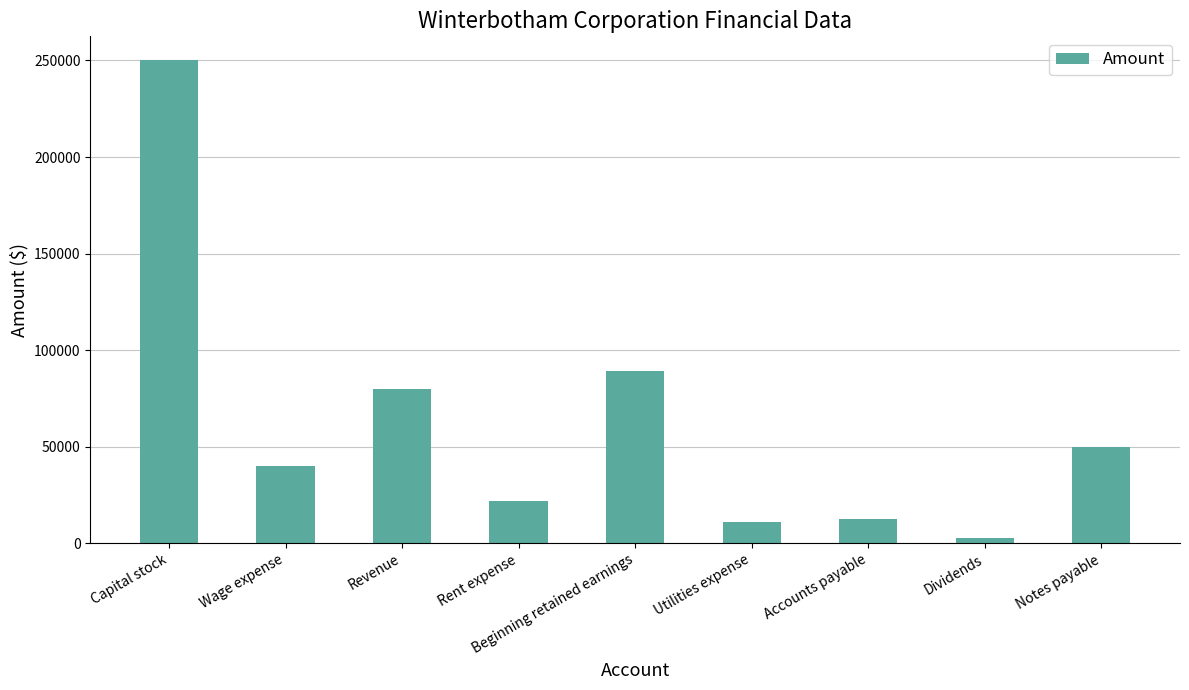

What is the approximate value at Notes payable?

50000